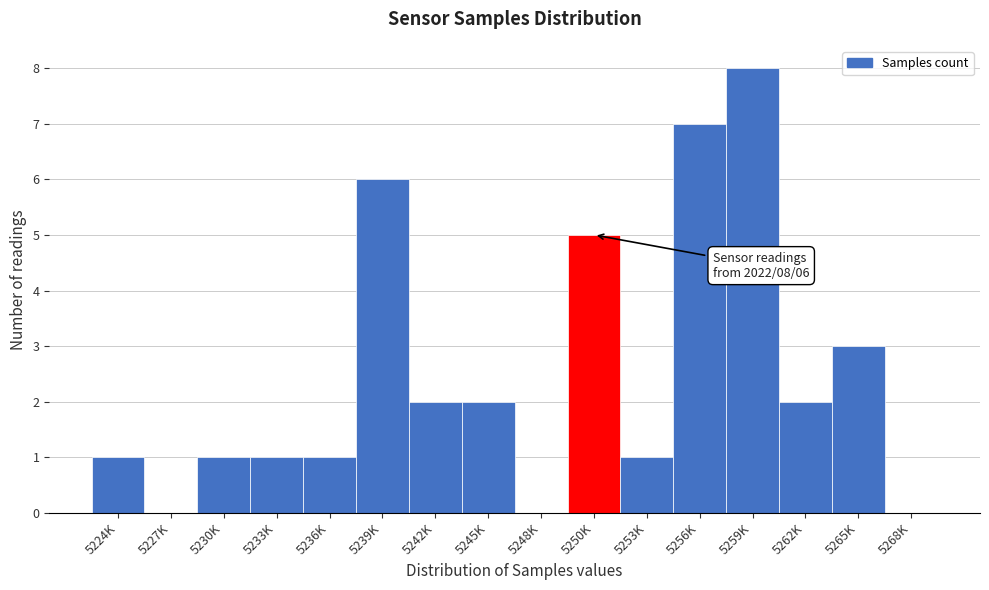

Reading right to left, what are all the values shown in this chart?

5268K=0	5265K=3	5262K=2	5259K=8	5256K=7	5253K=1	5250K=5	5248K=0	5245K=2	5242K=2	5239K=6	5236K=1	5233K=1	5230K=1	5227K=0	5224K=1